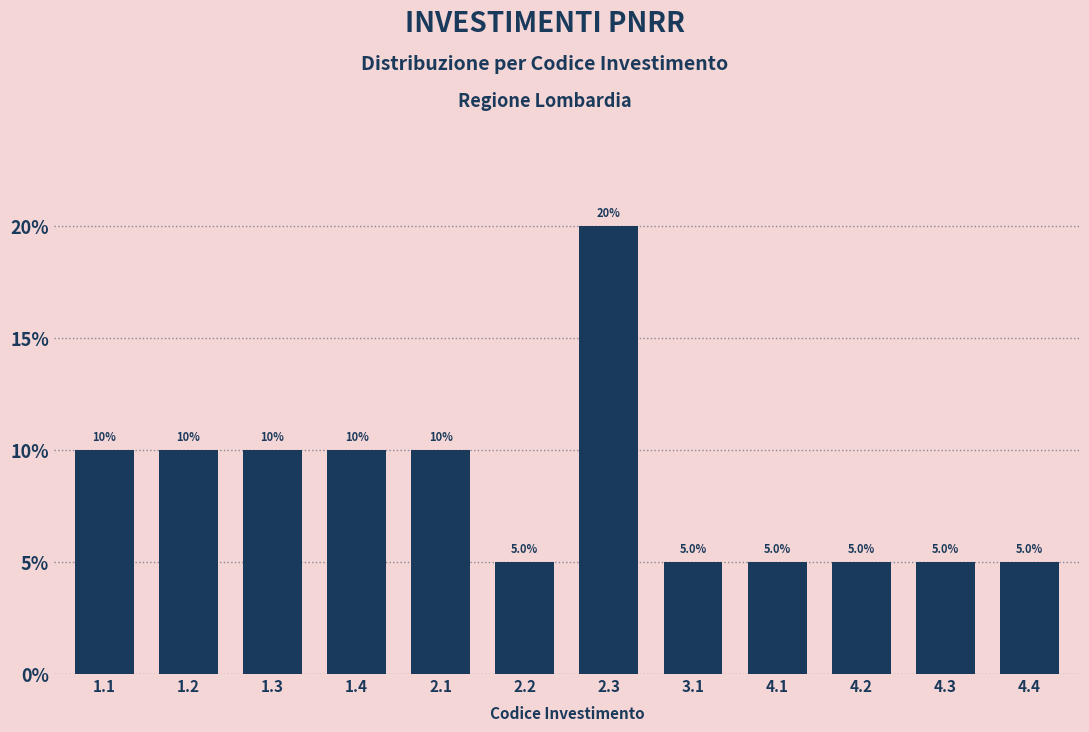

Reading left to right, what are all the values shown in this chart?

1.1=10	1.2=10	1.3=10	1.4=10	2.1=10	2.2=5	2.3=20	3.1=5	4.1=5	4.2=5	4.3=5	4.4=5